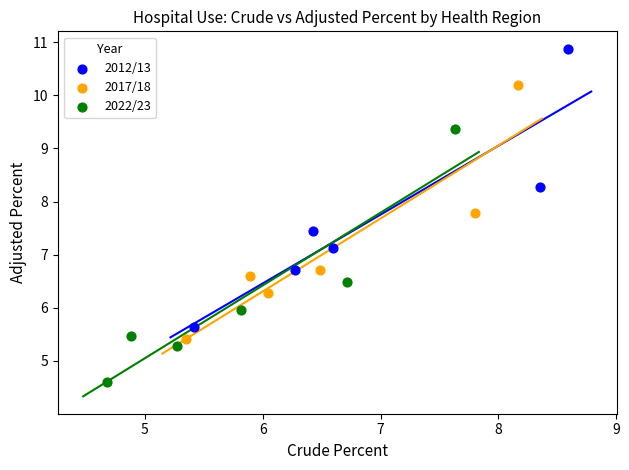

Which series reaches the minimum Y coordinate?

2022/23